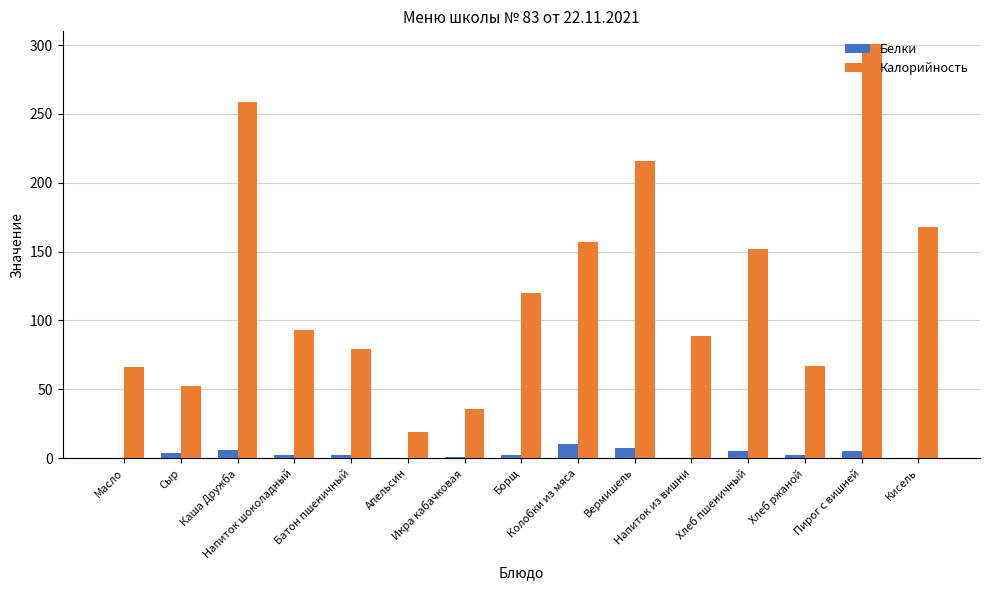

How many data points does each series have?

15